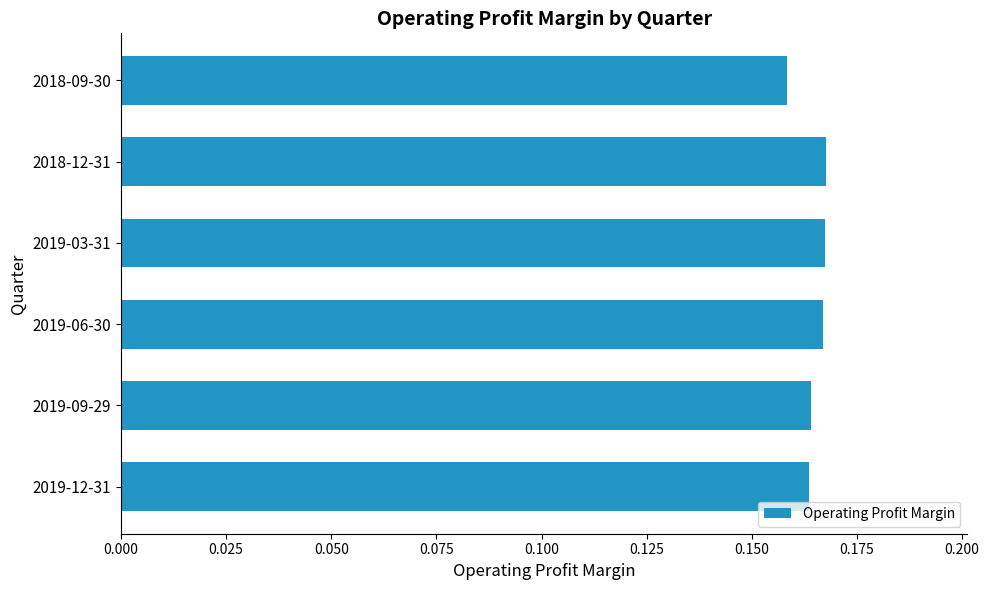

Which label corresponds to the smallest value in the chart?

2018-09-30